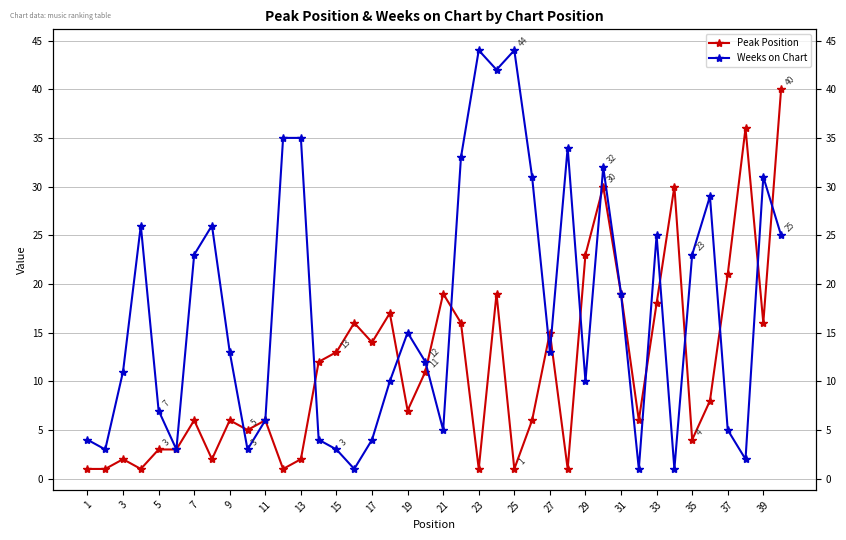

Where is the first local minimum for Weeks on Chart?

3